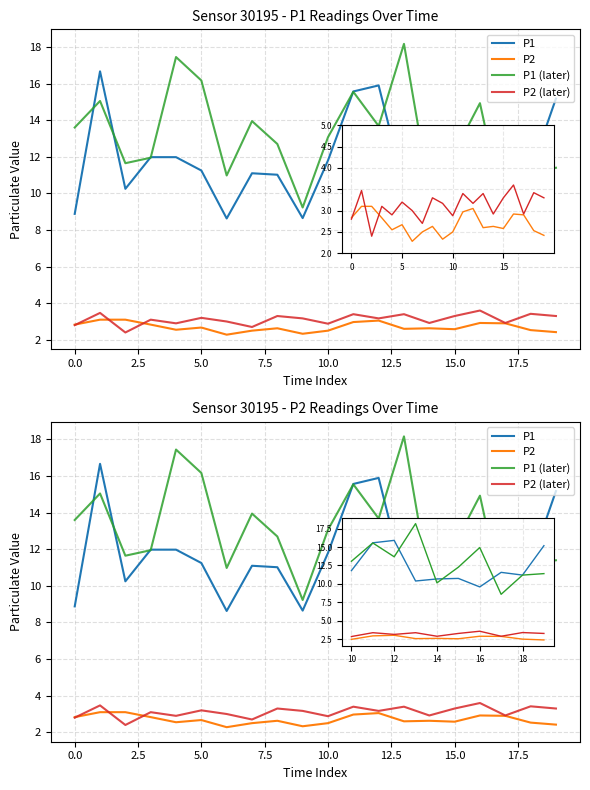

What is the label of the 18th point from the right?

2.5